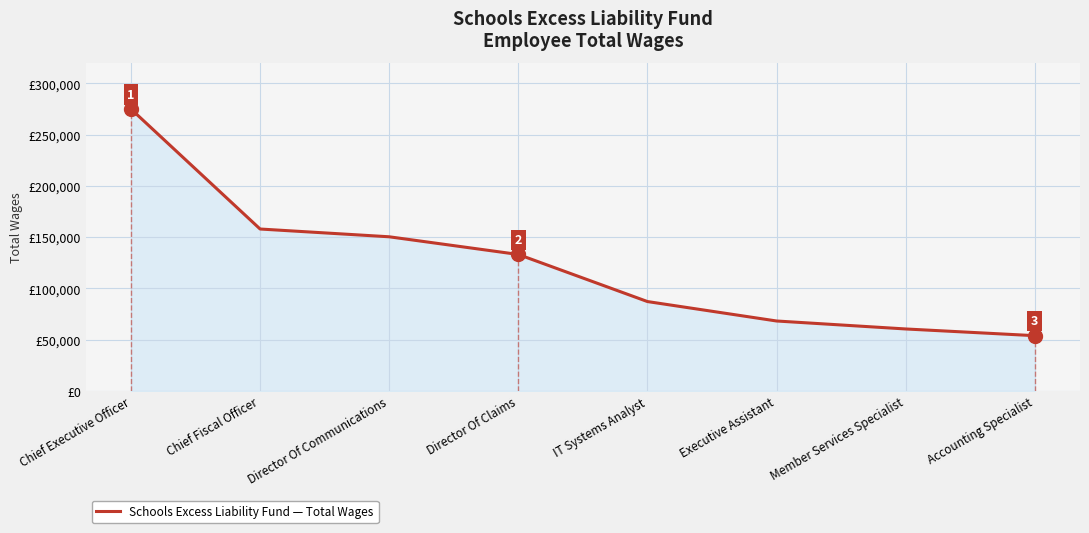

How many data points are less than 133180?

4